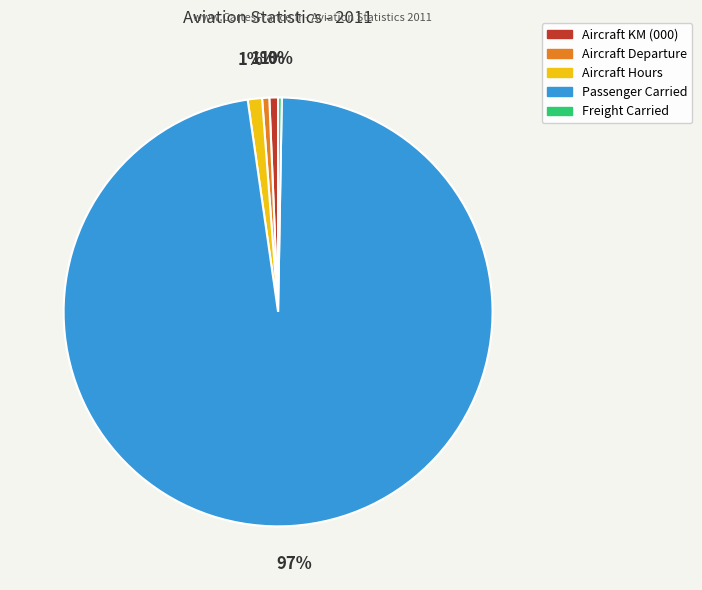

Is Passenger Carried the majority of the pie?

Yes